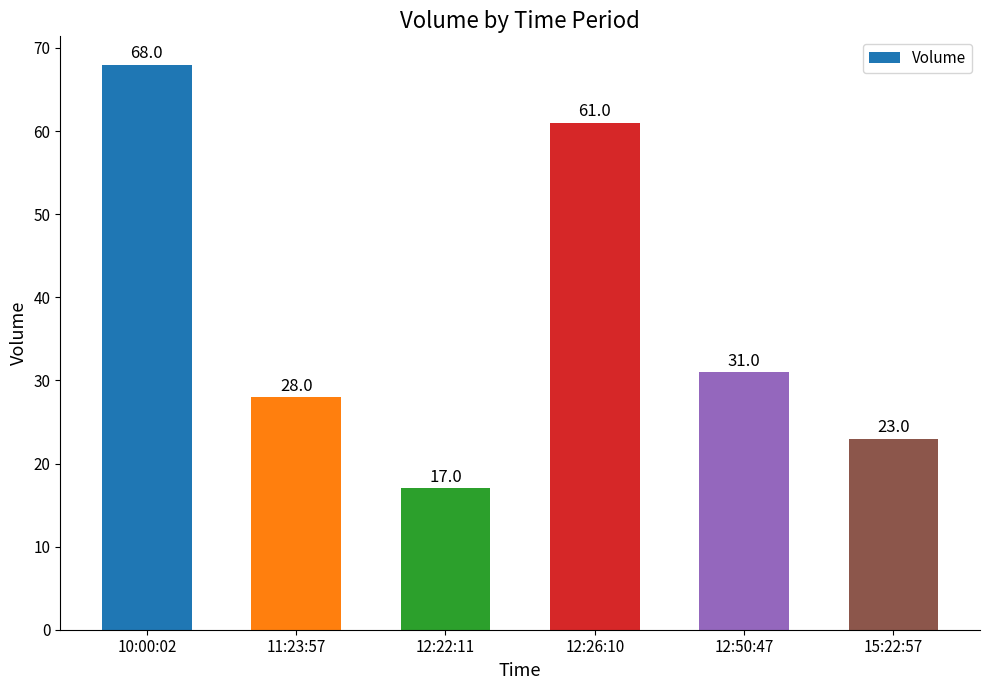

What is the value of the 3rd bar from the left?

17